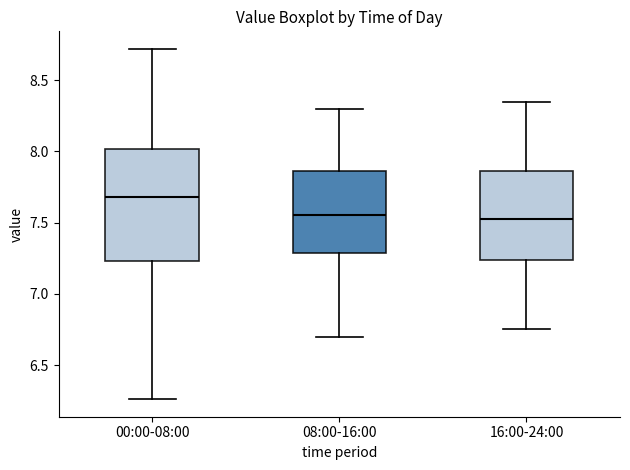

Which box is the tallest, from its lower edge to its upper edge?

00:00-08:00